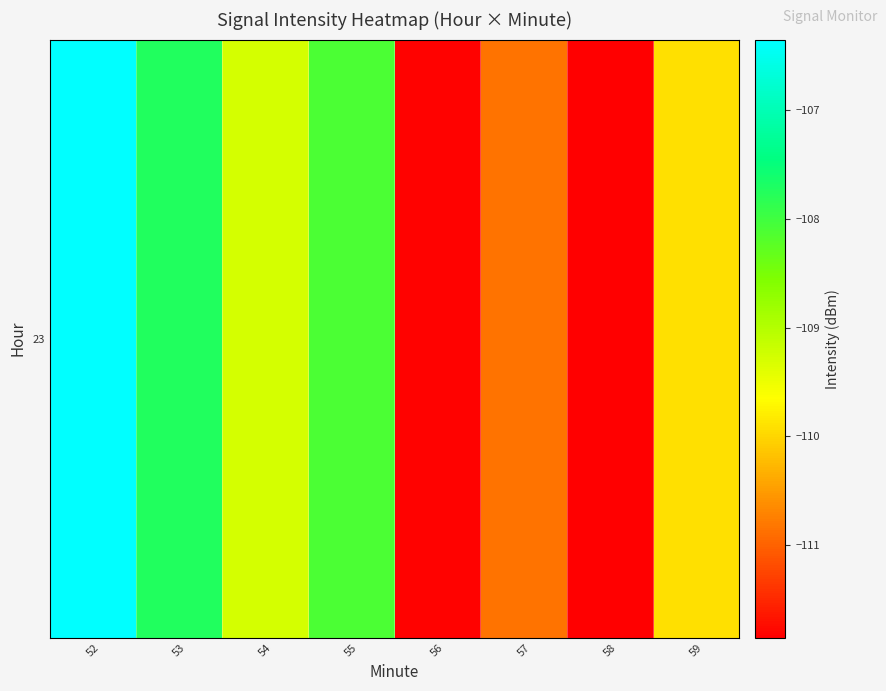

What is the change in value from 52 to 57?

-4.5